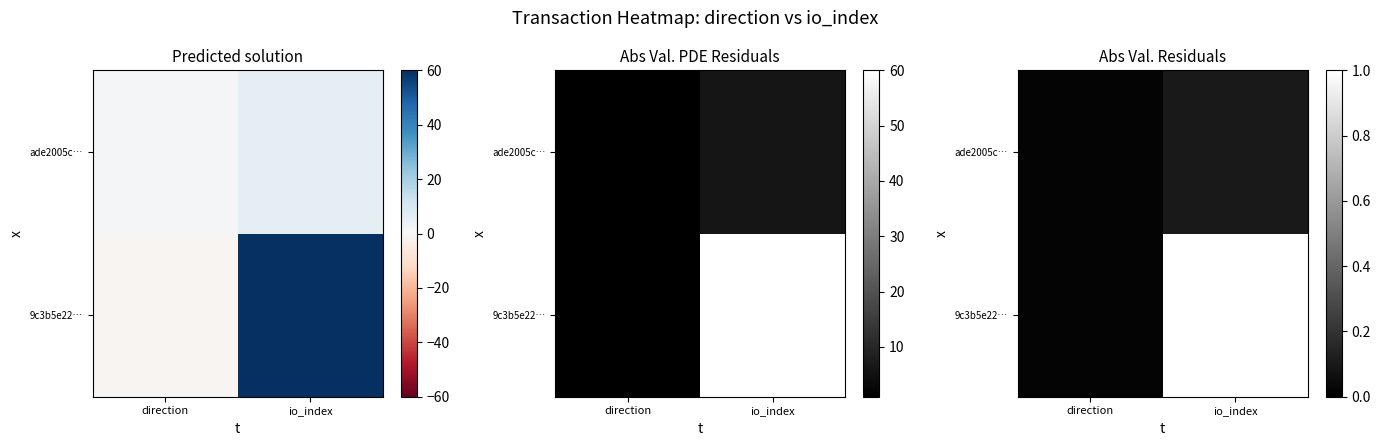

Is it true that 9c3b5e22… equals 0.0 at direction?

True